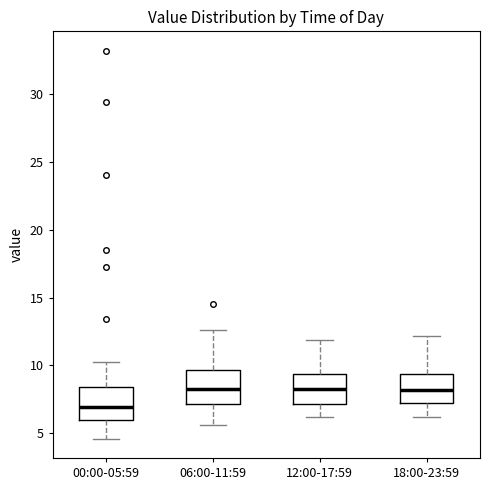

Which box's median line is the lowest?

00:00-05:59